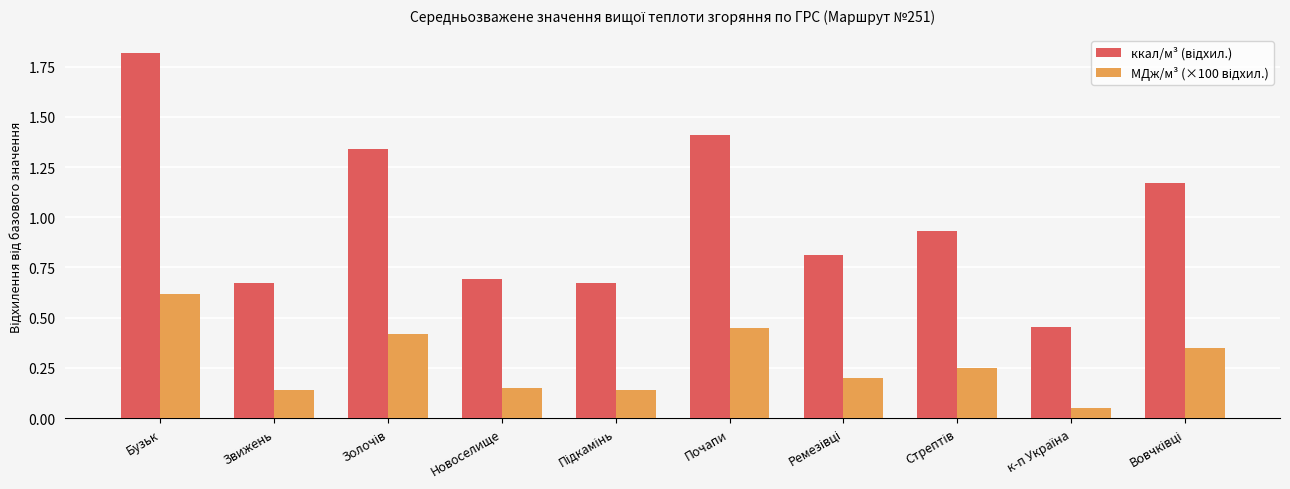

Which label corresponds to the largest value in the chart?

Бузьк